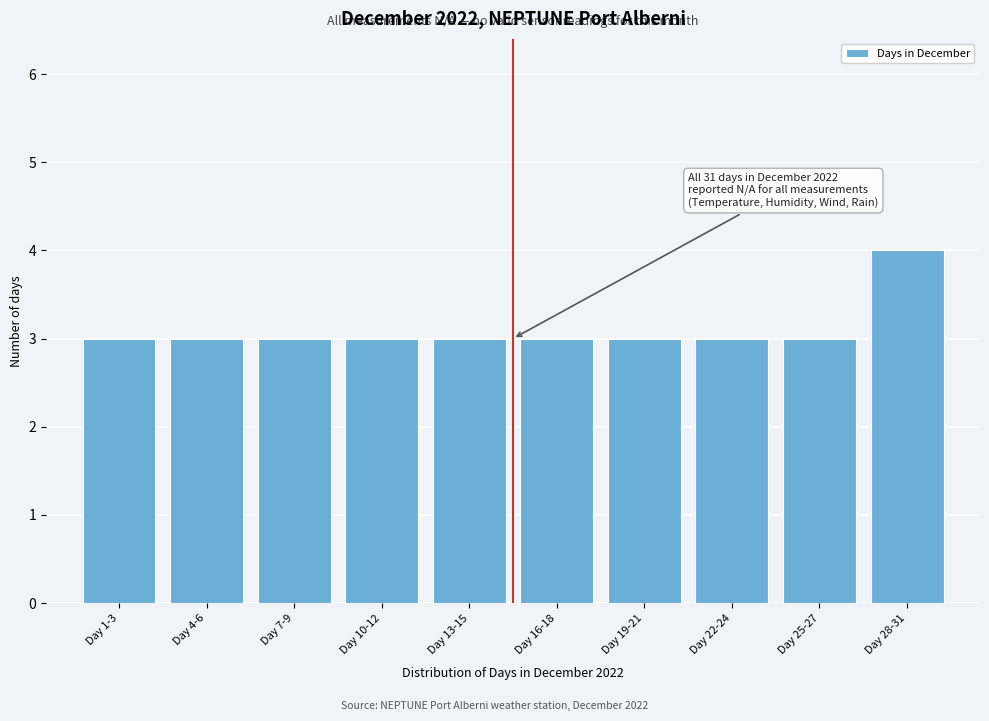

Reading right to left, extract all data points from this chart.

Day 28-31=4	Day 25-27=3	Day 22-24=3	Day 19-21=3	Day 16-18=3	Day 13-15=3	Day 10-12=3	Day 7-9=3	Day 4-6=3	Day 1-3=3